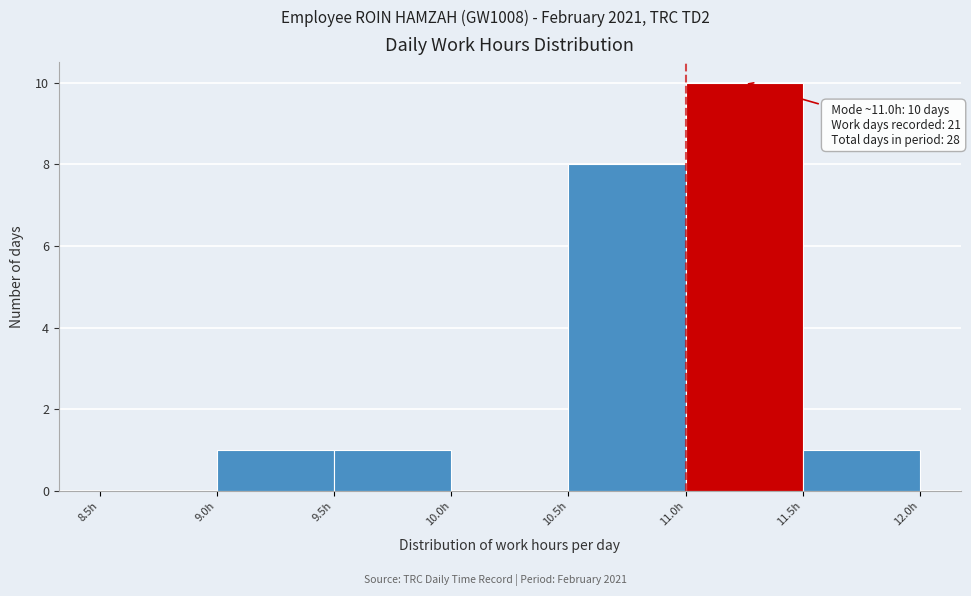

Over which range of the x-axis is the bar tallest?

11.0 to 11.5